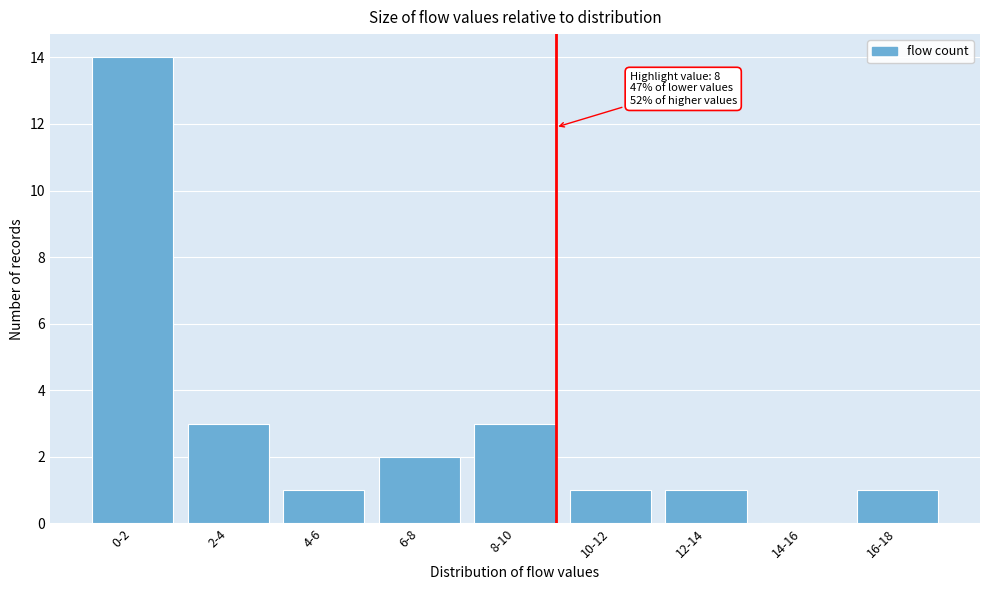

Reading left to right, list all the values displayed in this chart.

0-2=14	2-4=3	4-6=1	6-8=2	8-10=3	10-12=1	12-14=1	14-16=0	16-18=1